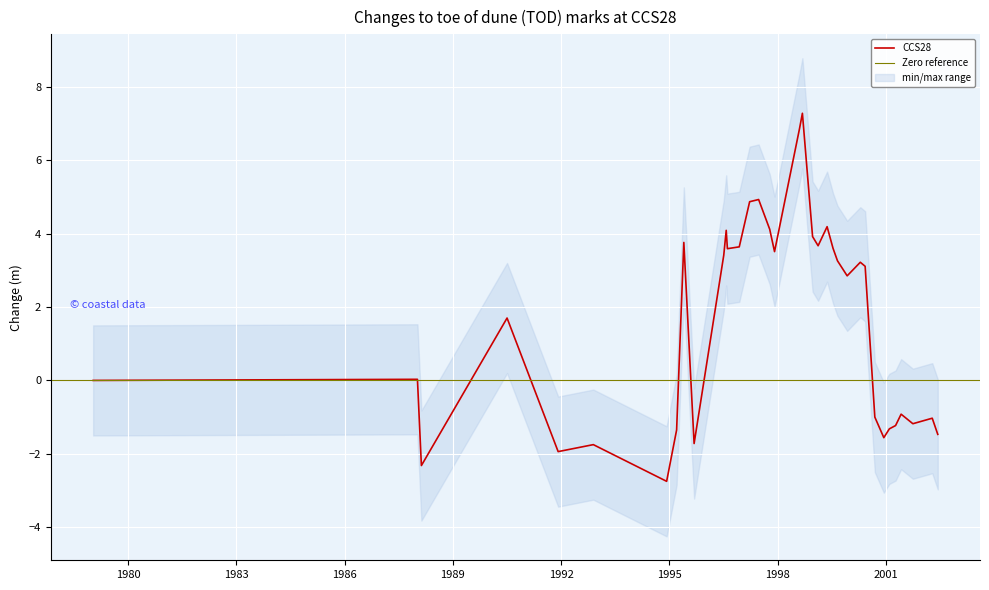

What is the sum of the values at 1999-05-16 and 2001-04-08?

3.0